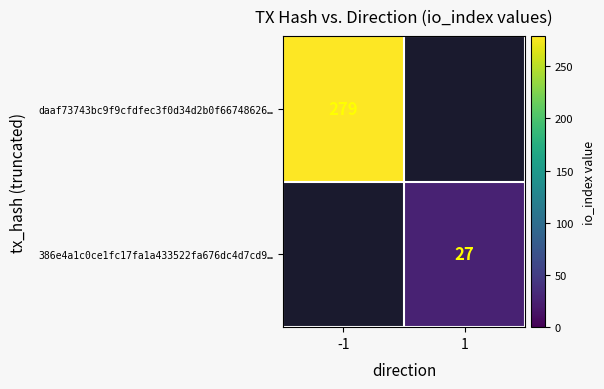

True or false: daaf73743bc9f9cfdfec3f0d34d2b0f66748626… has a value of 400 at -1.

False